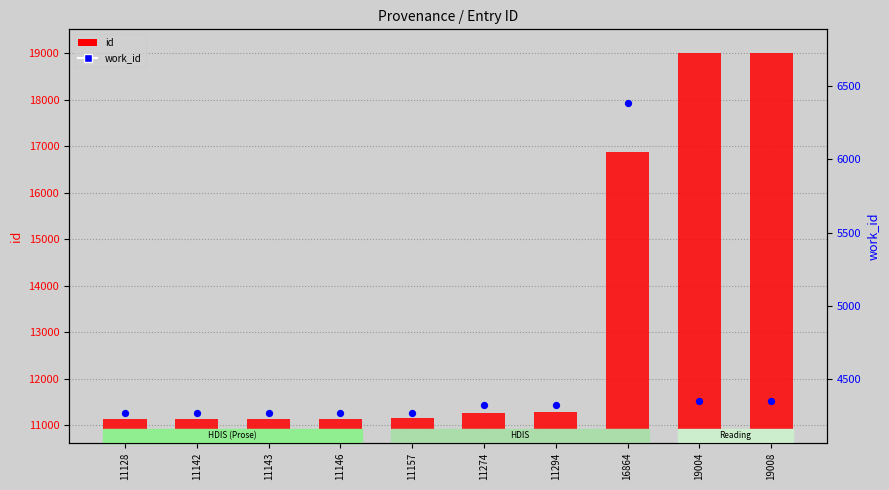

What are all the series names shown in the legend?

id, work_id